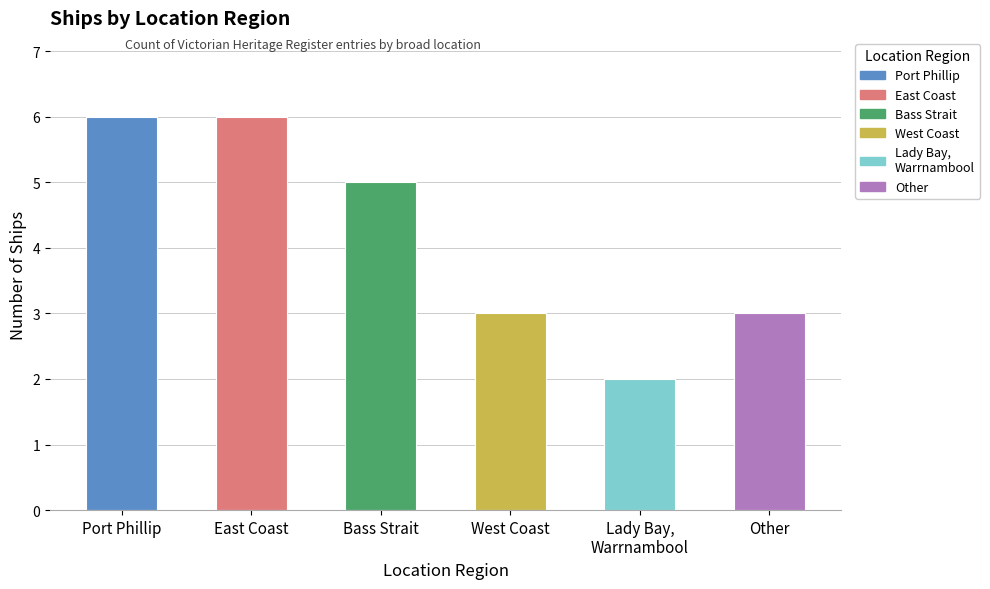

What is the ratio of the value at East Coast to the value at West Coast?

2.0